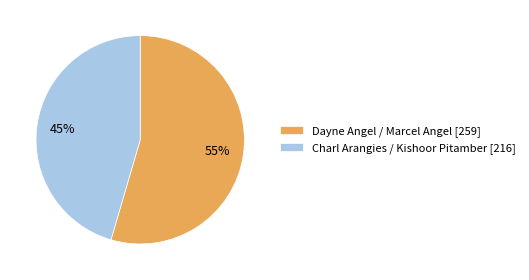

Is it true that Charl Arangies / Kishoor Pitamber [216] is 45% of the pie?

True